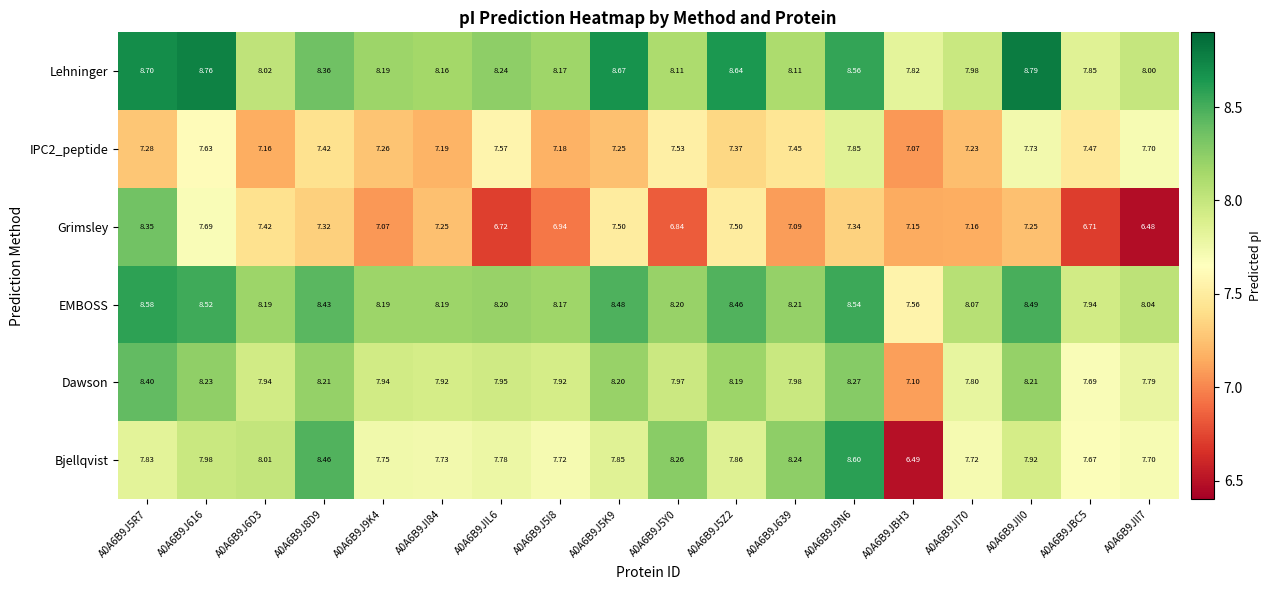

Between A0A6B9J6D3 and A0A6B9J5Y0, which series saw the biggest shift?

Grimsley